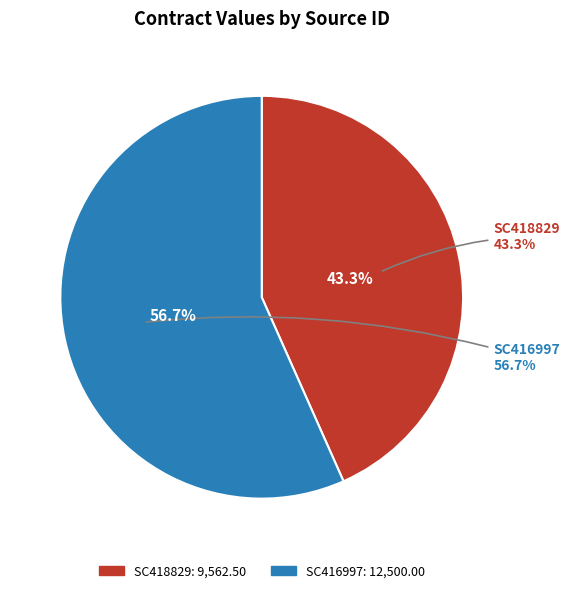

Rank the categories by value from highest to lowest.

SC416997, SC418829